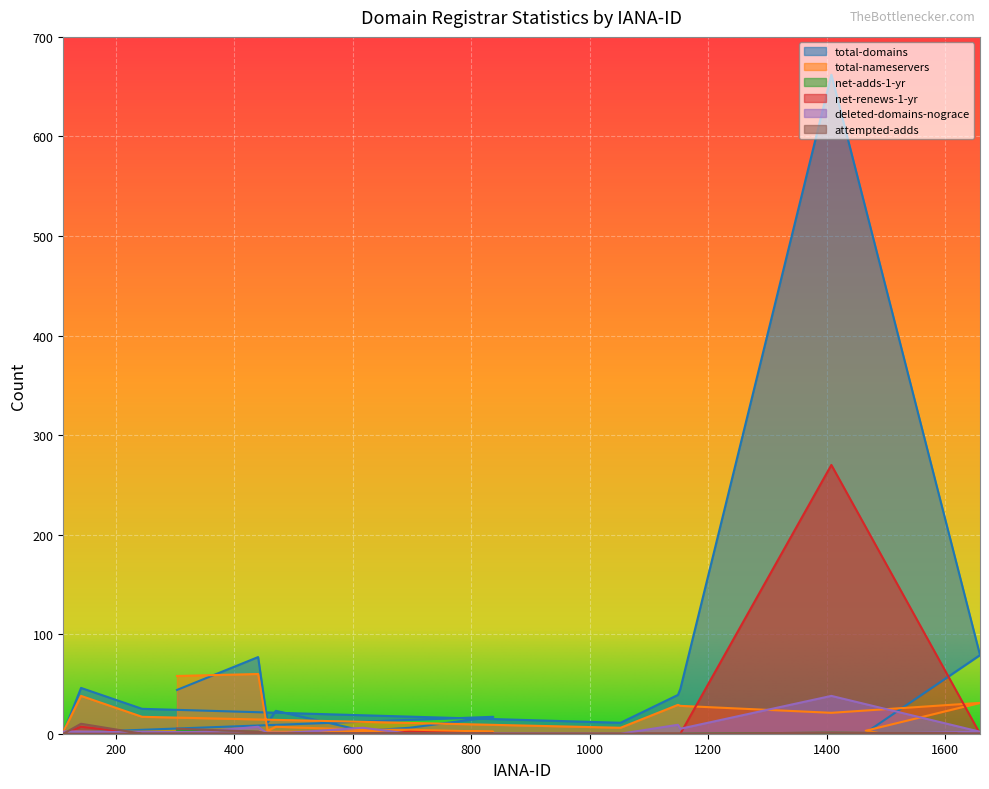

How many data points does each series have?

20